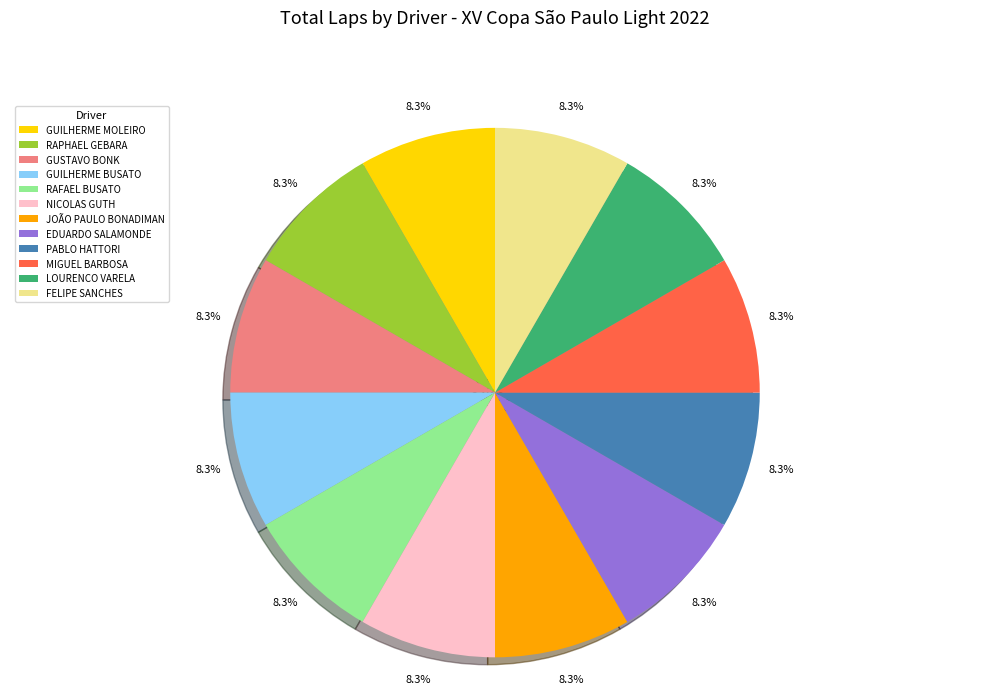

Is it true that EDUARDO SALAMONDE is 1% of the pie?

False